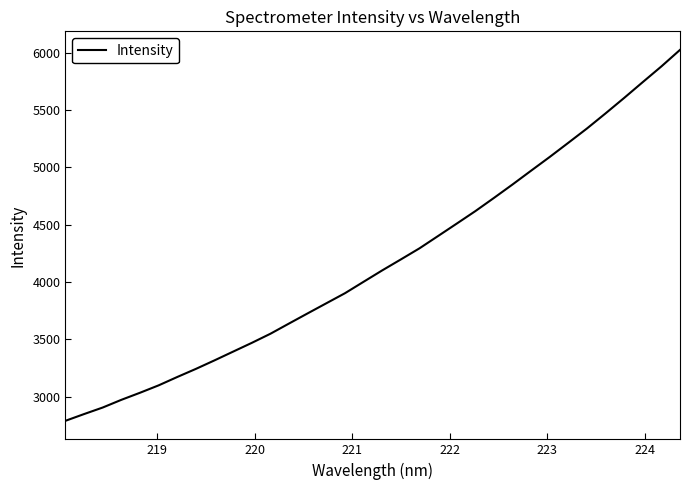

What is the greatest value displayed?

6024.3